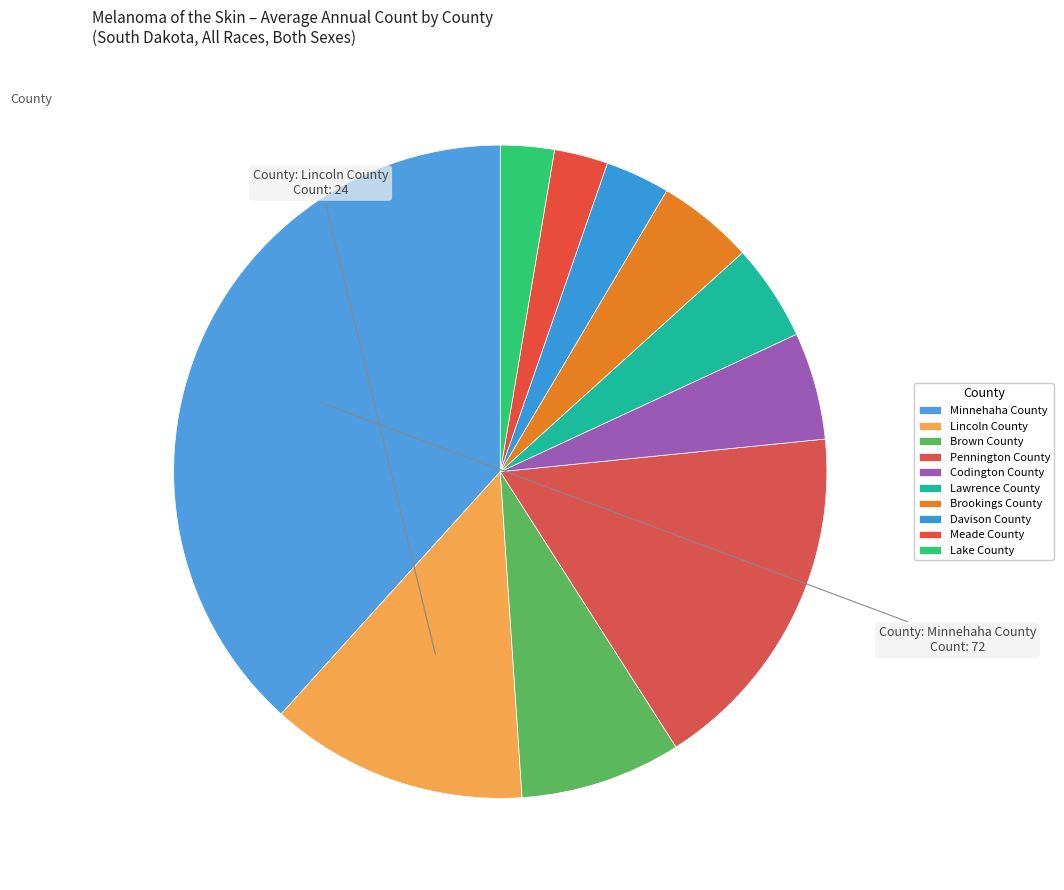

Does Lincoln County represent more than half of the total?

No